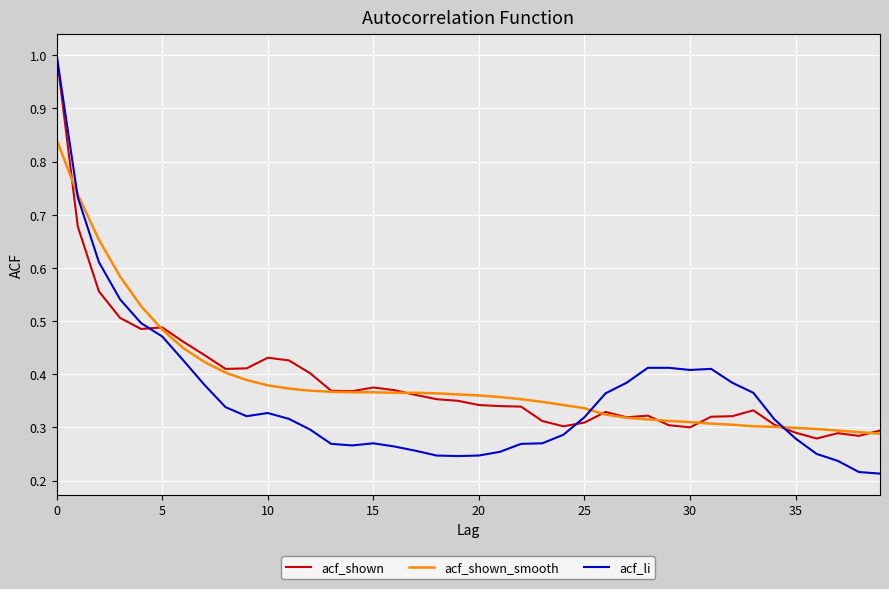

What is the maximum value shown in the chart?

1.0